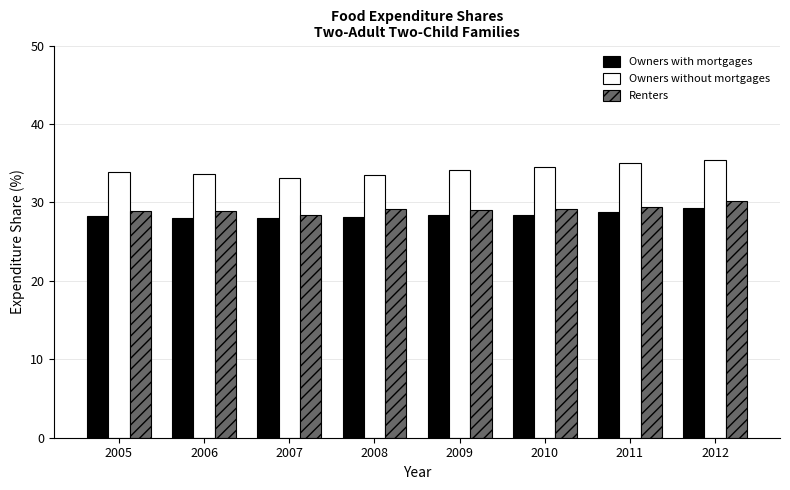

How many distinct data groups are displayed?

3